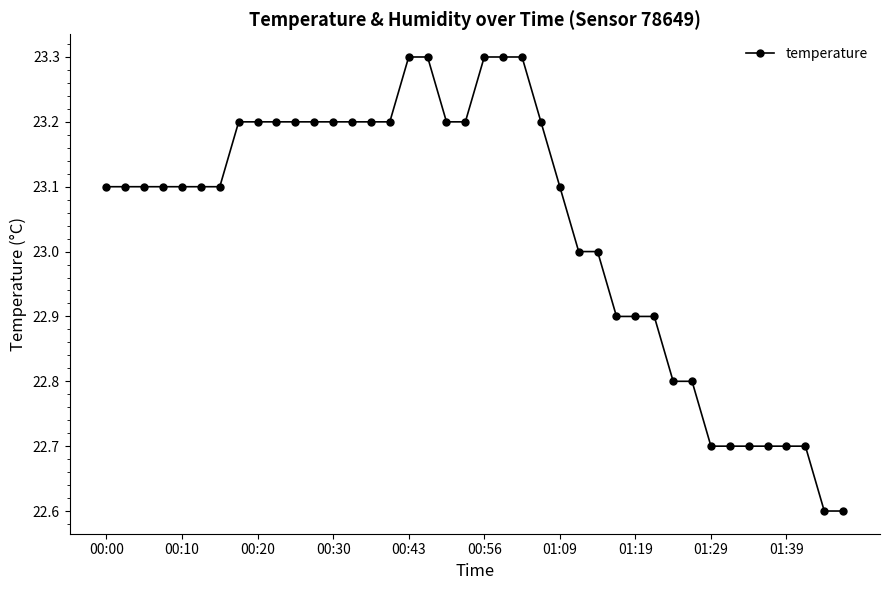

What is the smallest value displayed?

22.6